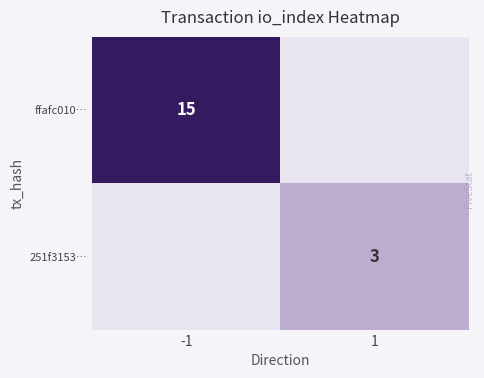

True or false: 251f3153… has a value of 2 at 1.

False